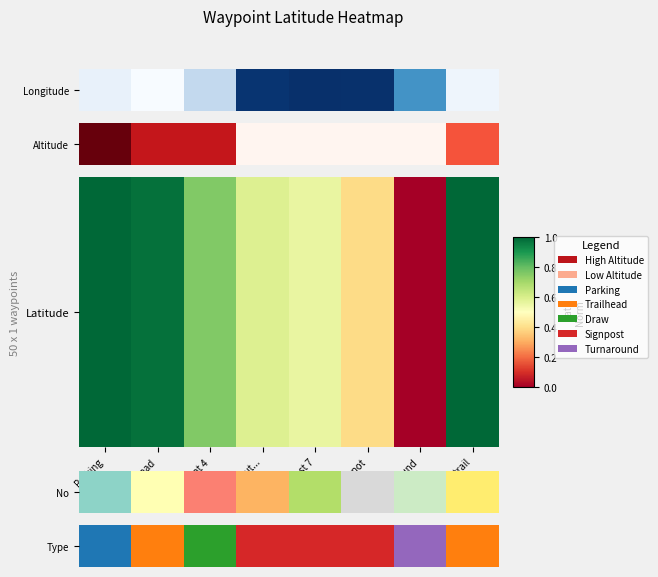

Is it true that the value at Hard to spot is 4?

False